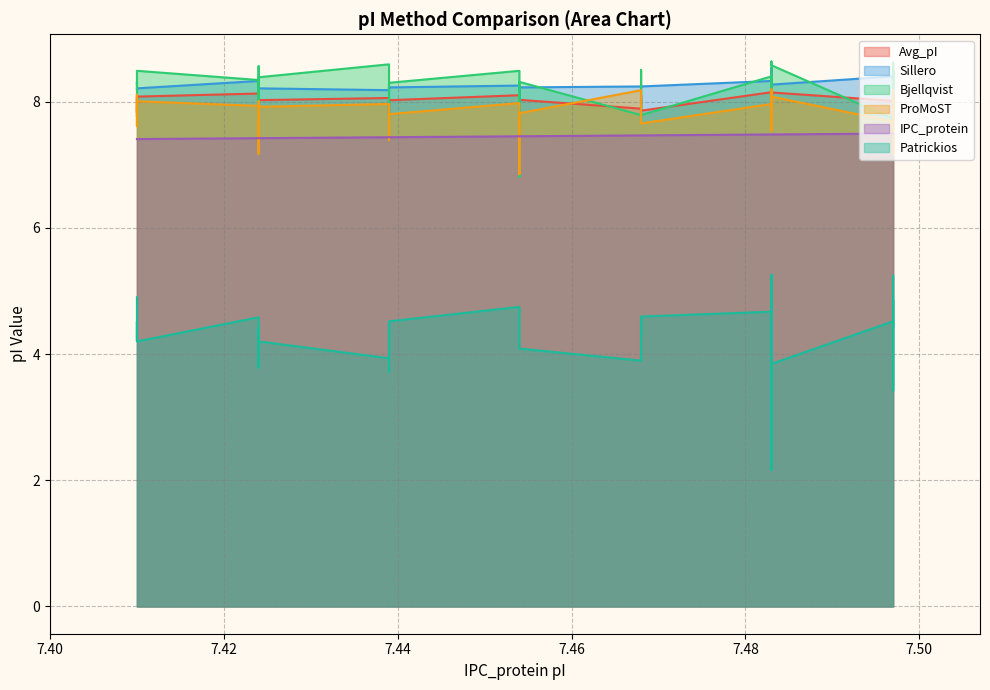

Does the chart display data point markers on the line(s)?

No